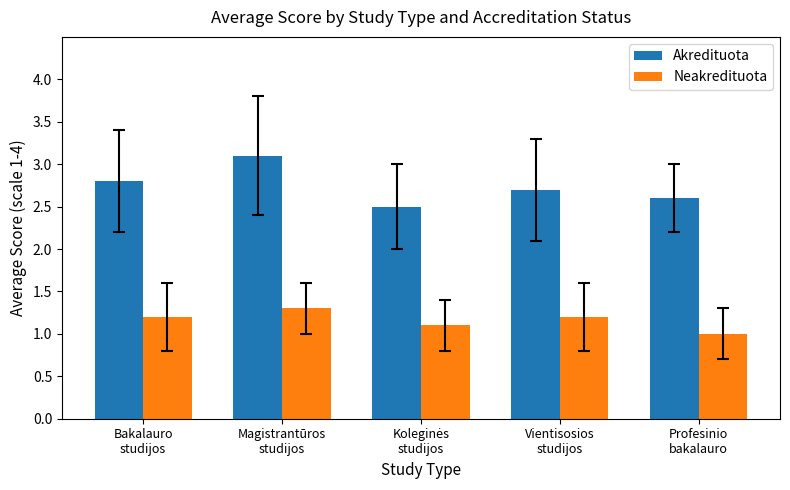

What is the sum of all Akredituota values?

13.7